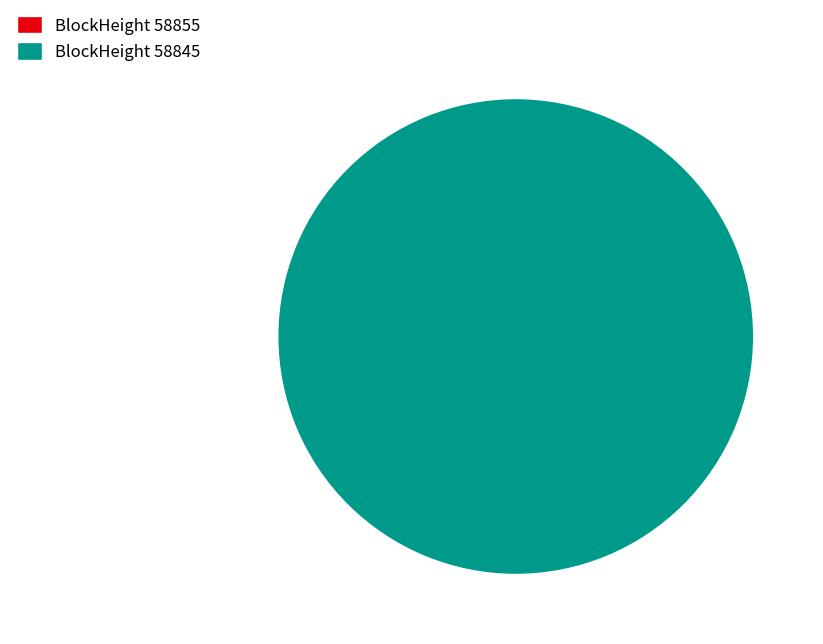

To the nearest percent, what is the average slice percentage?

50%